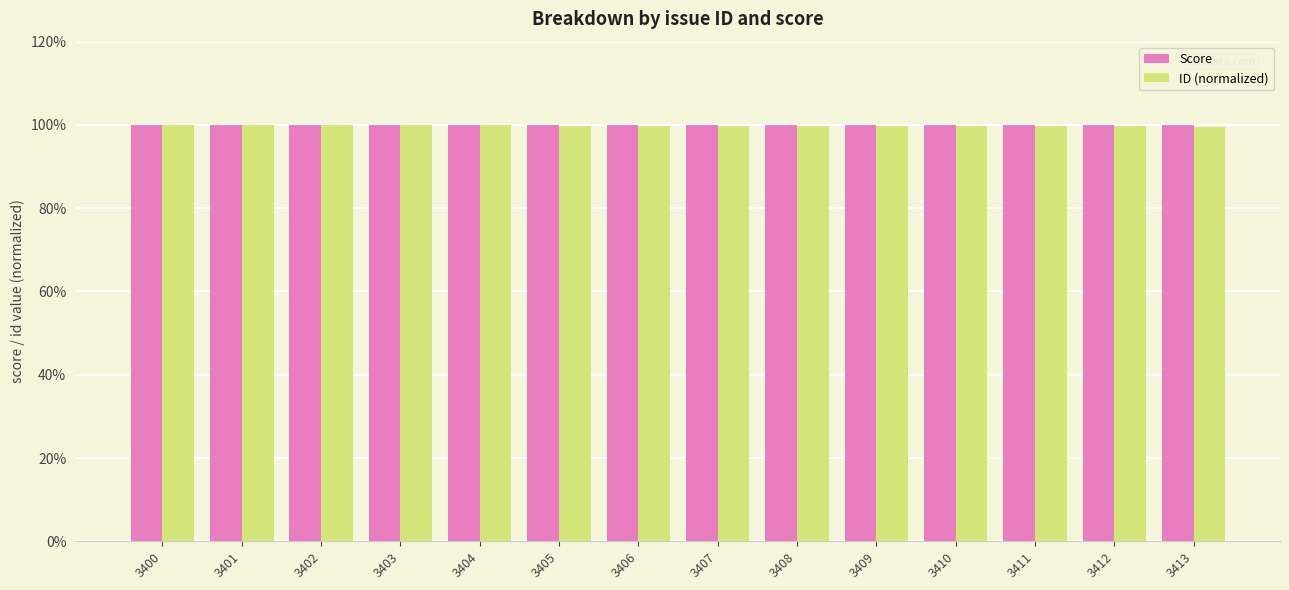

How many distinct data groups are displayed?

2